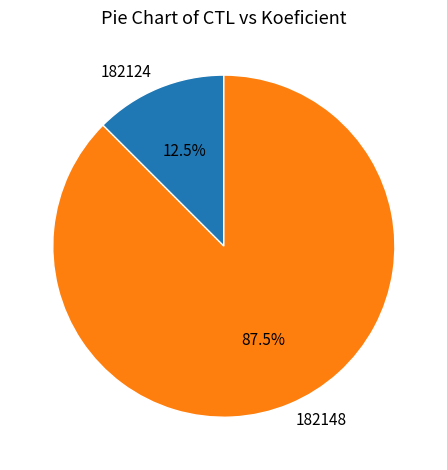

What percentage do 182124 and 182148 together represent?

100.0%